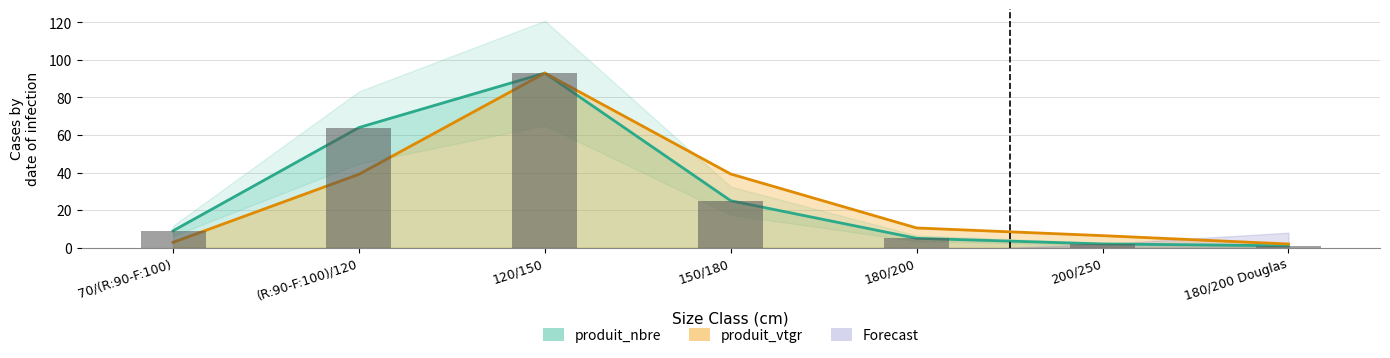

At which category does the chart reach its peak across all series?

120/150